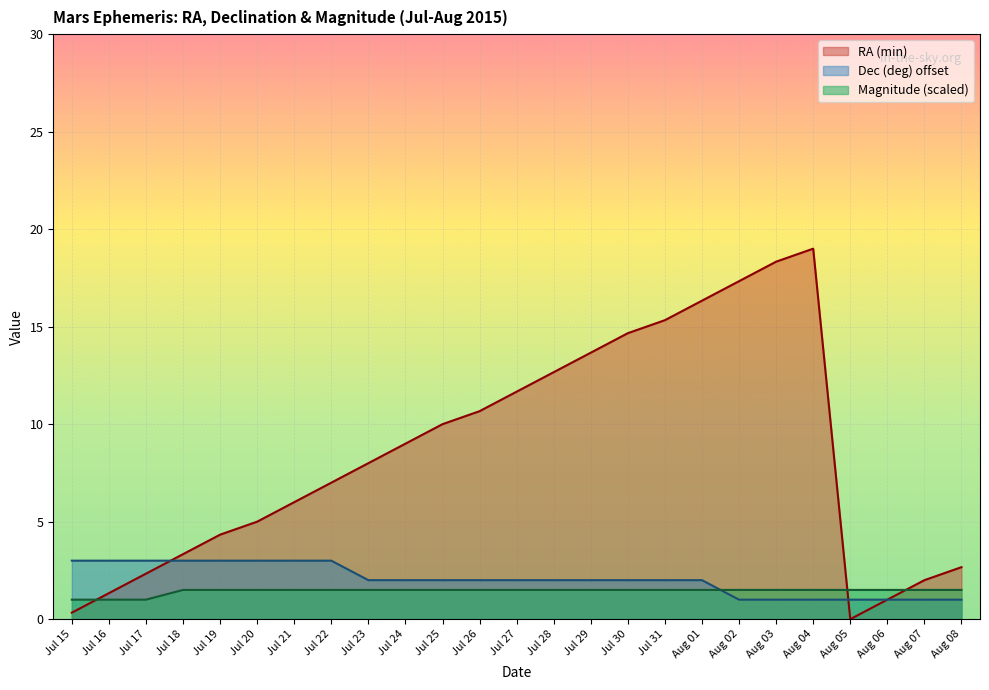

What is the greatest value displayed?

19.0